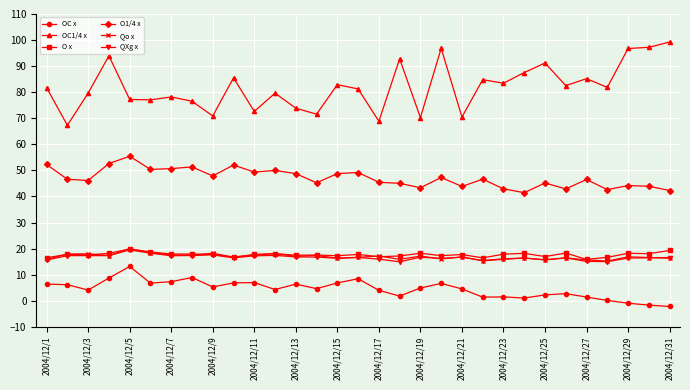

What is the value of the O x point at the 7th from the left?

17.9